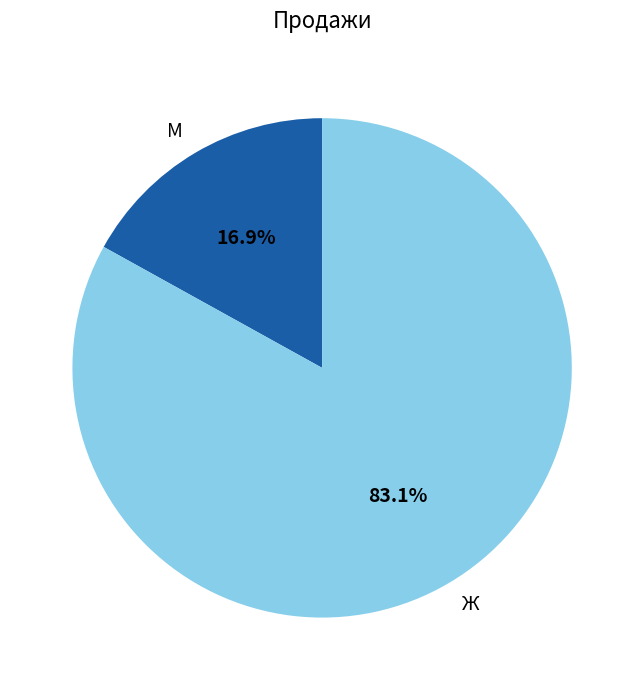

Which category accounts for the majority?

Ж